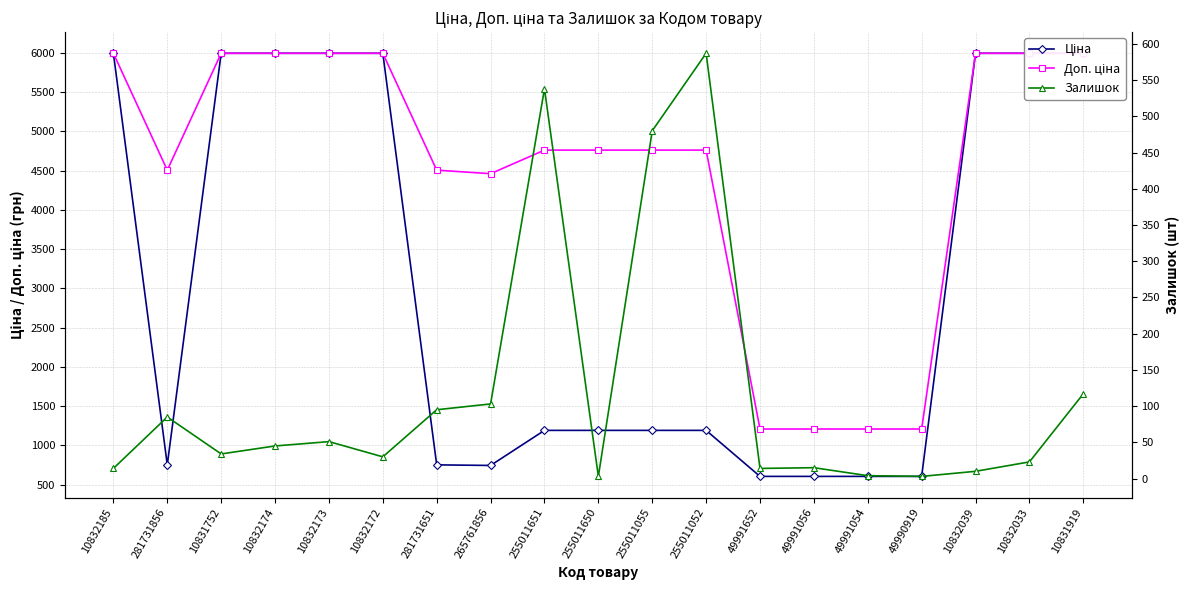

Which series has the largest range (max minus min)?

Ціна